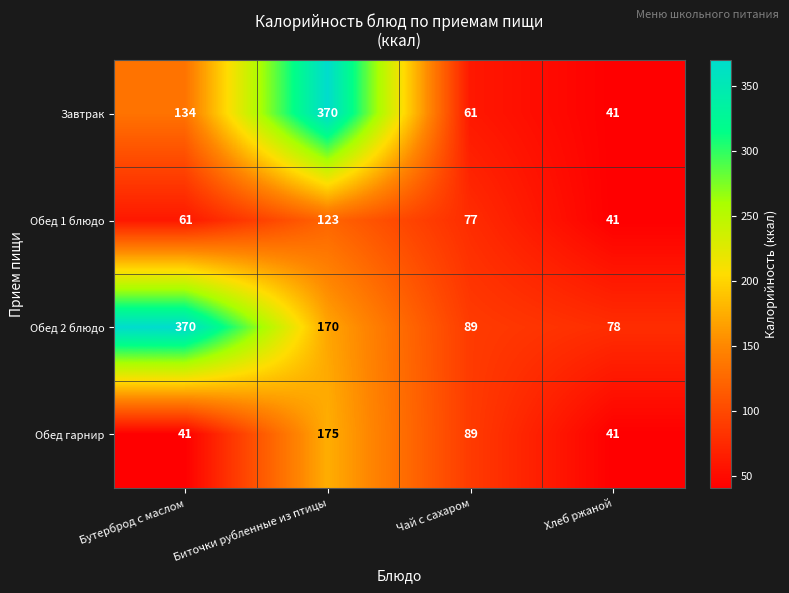

What is the sum of all Завтрак values?

606